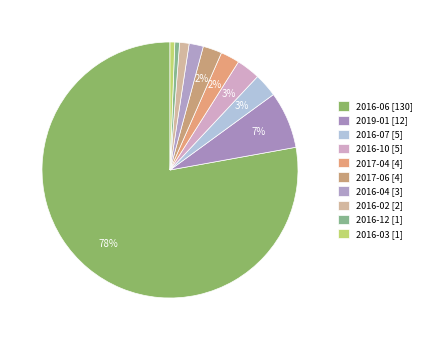

What is the largest slice in the pie chart?

2016-06